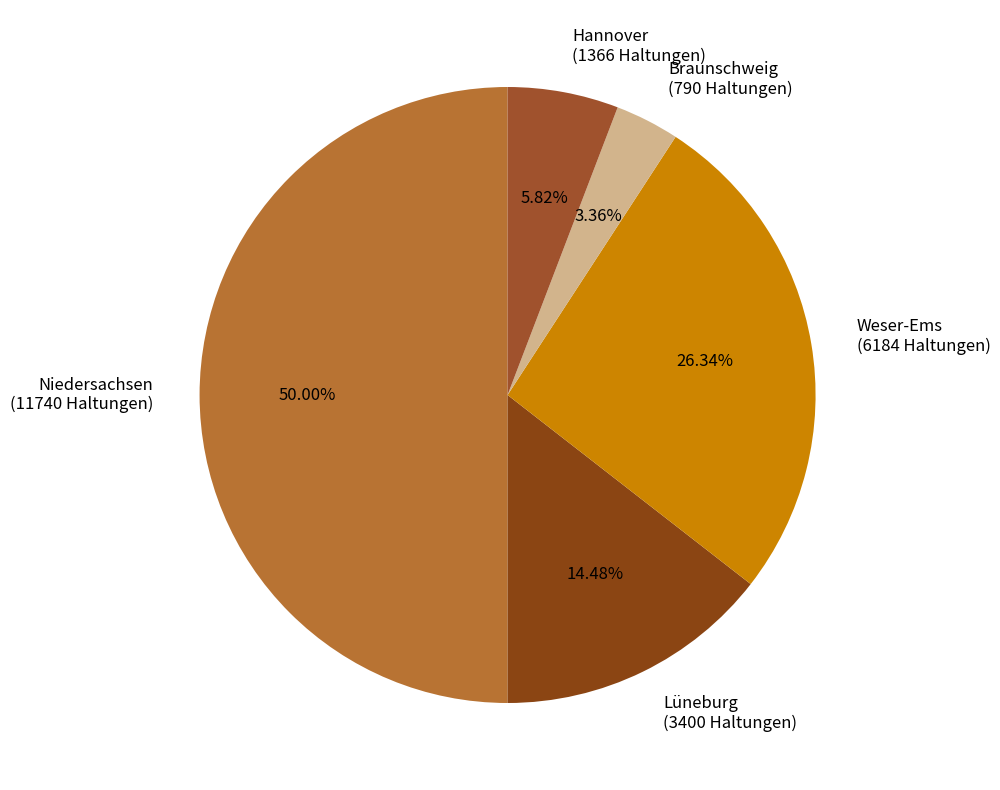

How many segments does this pie chart have?

5